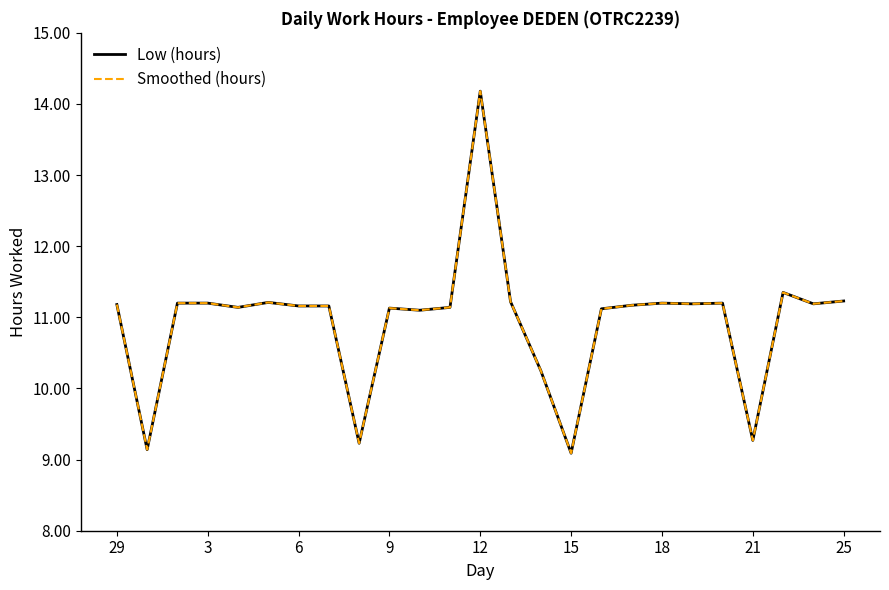

Is this an area chart (filled region under the line)?

No